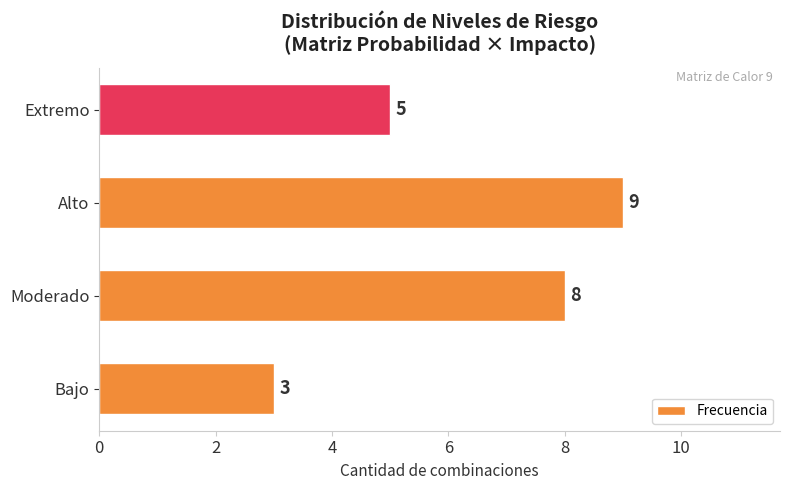

Which has a higher value, Extremo or Moderado?

Moderado